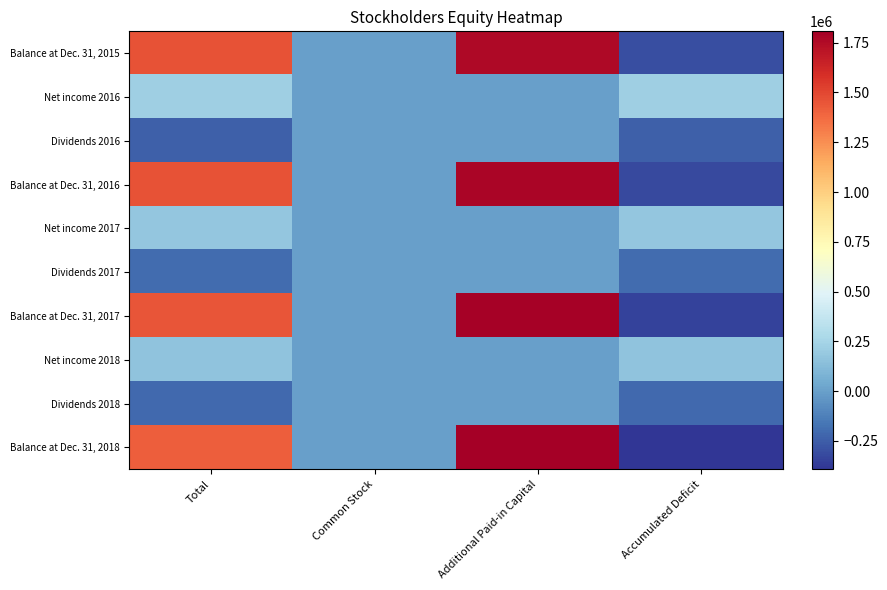

How many categories are shown in the chart?

4